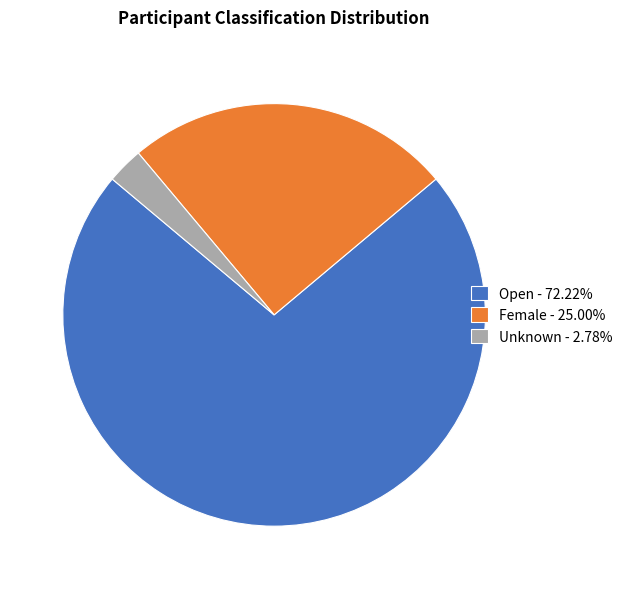

How many slices are in this pie chart?

3